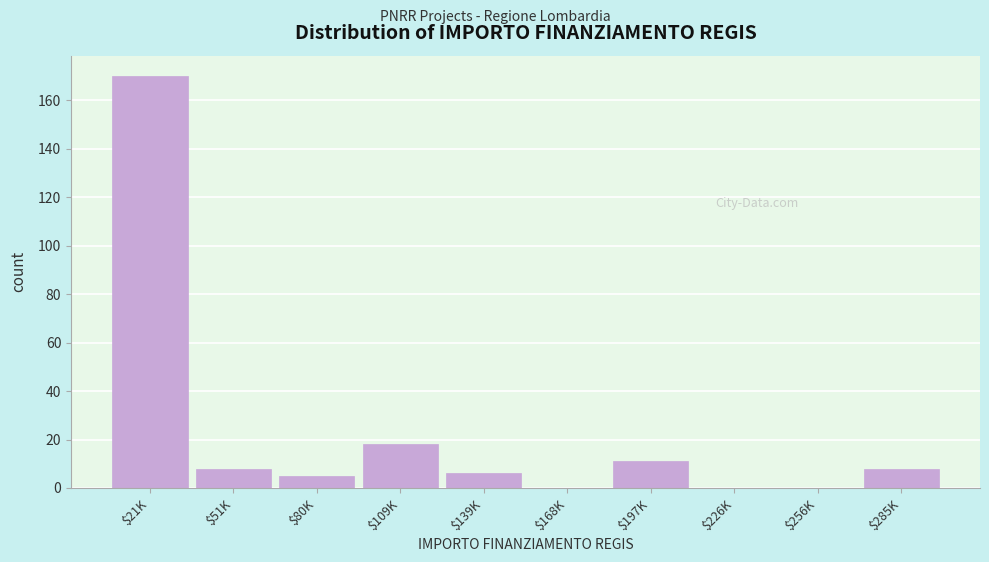

At which label is the value closest to 85?

$109K